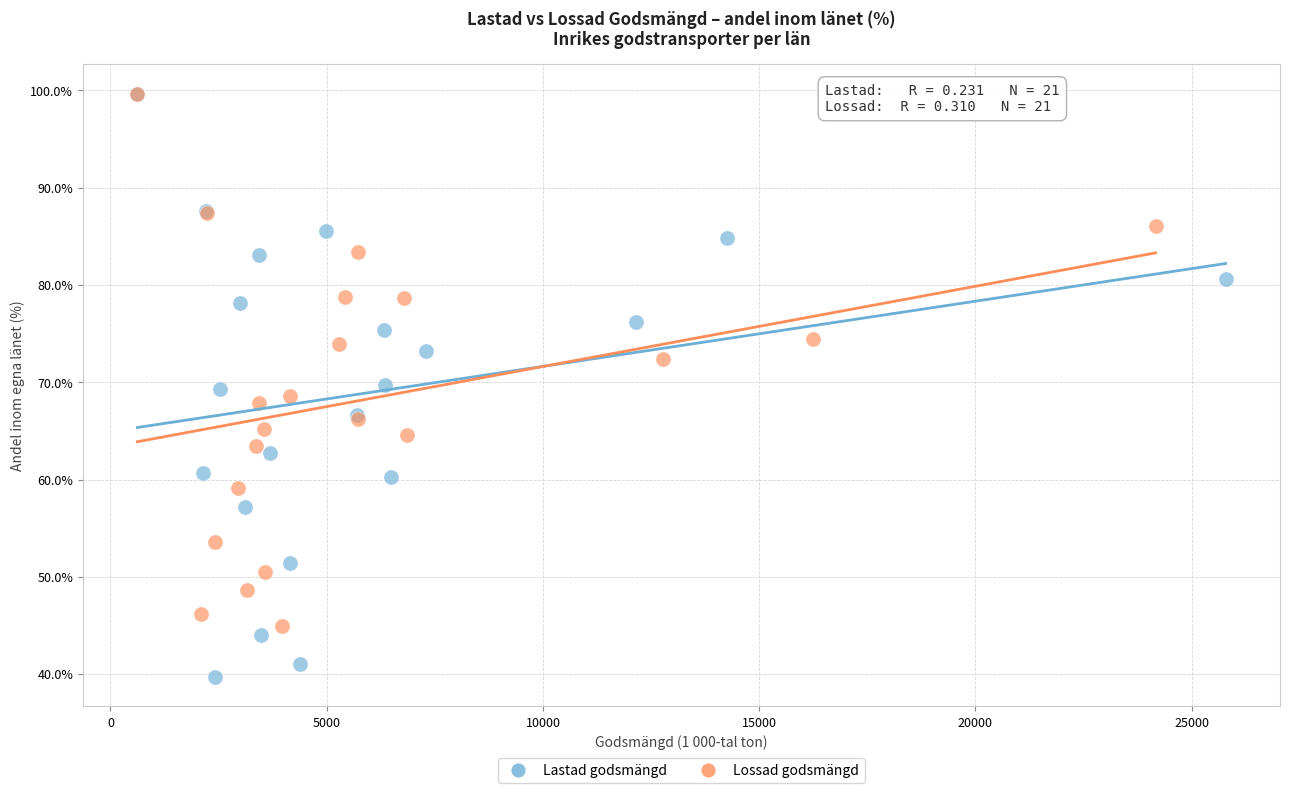

Which series contains the lowest Y value?

Lastad godsmängd